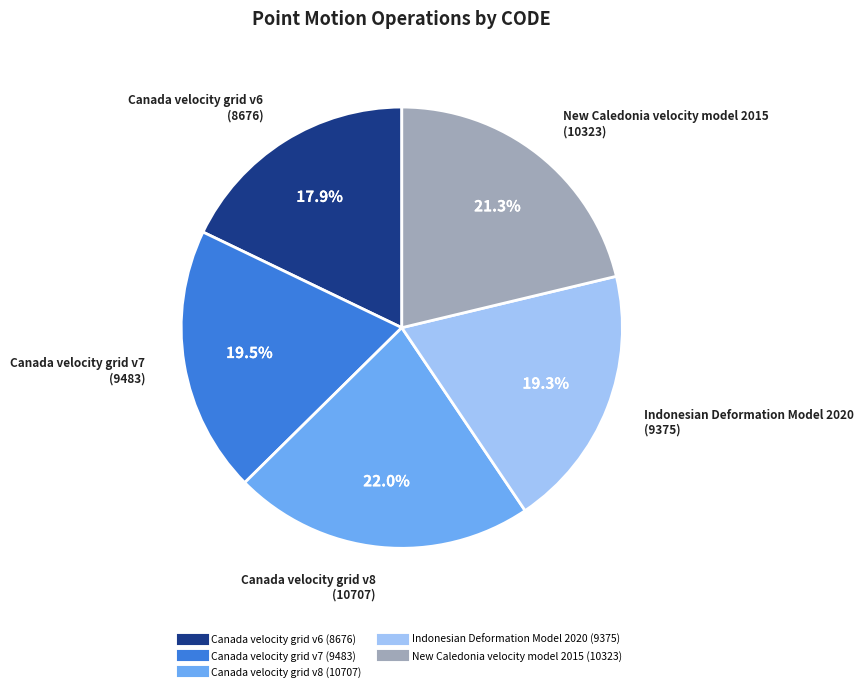

True or false: Canada velocity grid v8 accounts for 22% of the total.

True